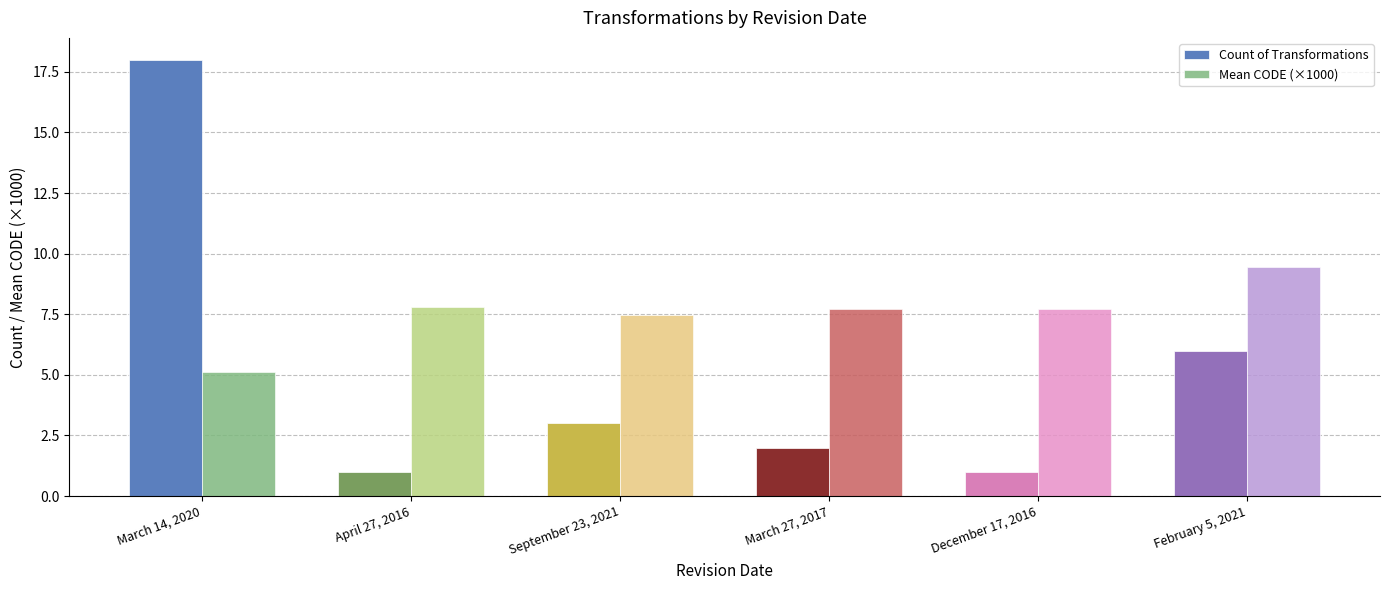

What is the value of the Mean CODE (×1000) bar at the 2nd from the left?

7.8